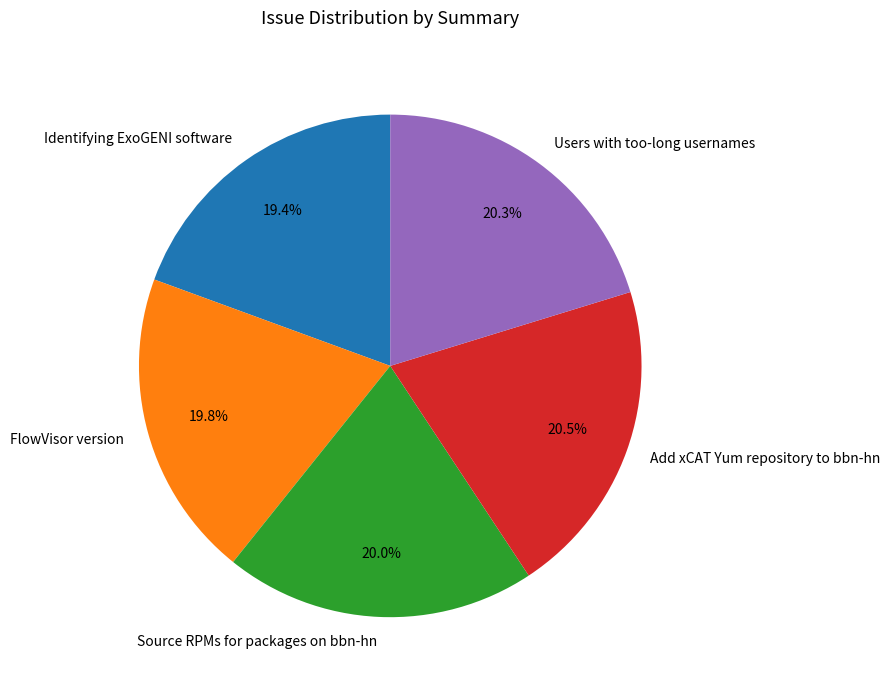

To the nearest percent, what is the difference between the largest and smallest slice percentages?

1%